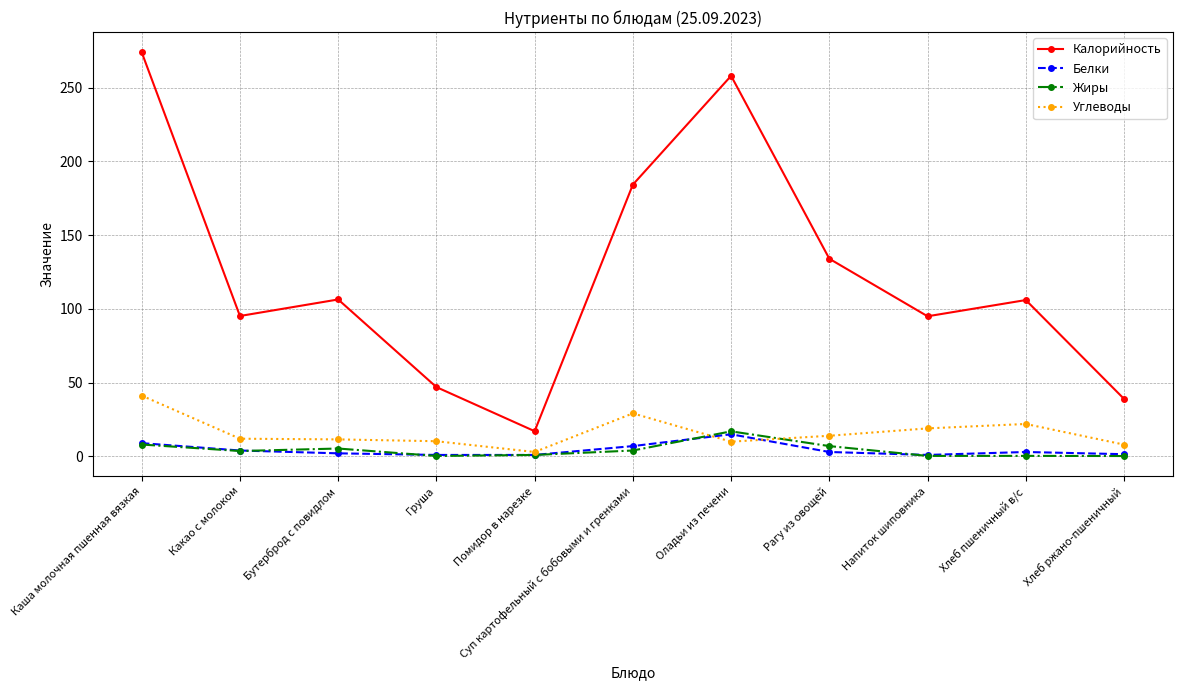

True or false: Калорийность has more than 1 points higher than both neighbors.

True